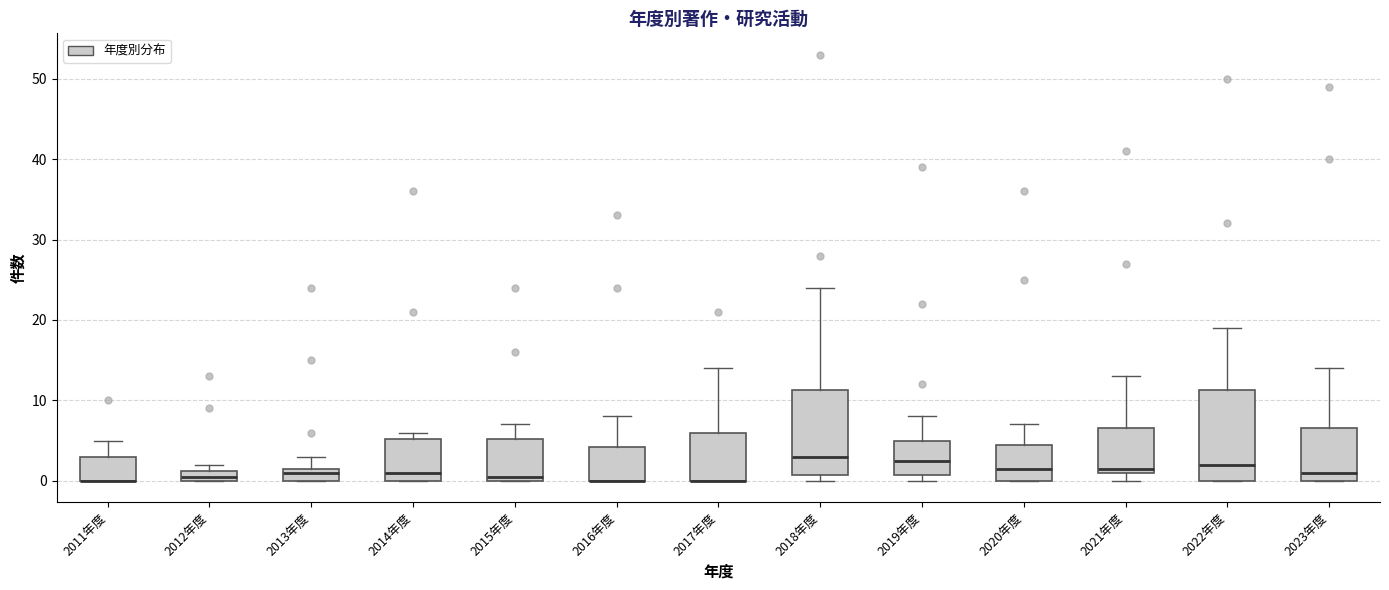

Where is the lower edge of the box for 2011年度 on the y-axis? The values are not printed on the chart, so give them approximately, as read against the axis.

0